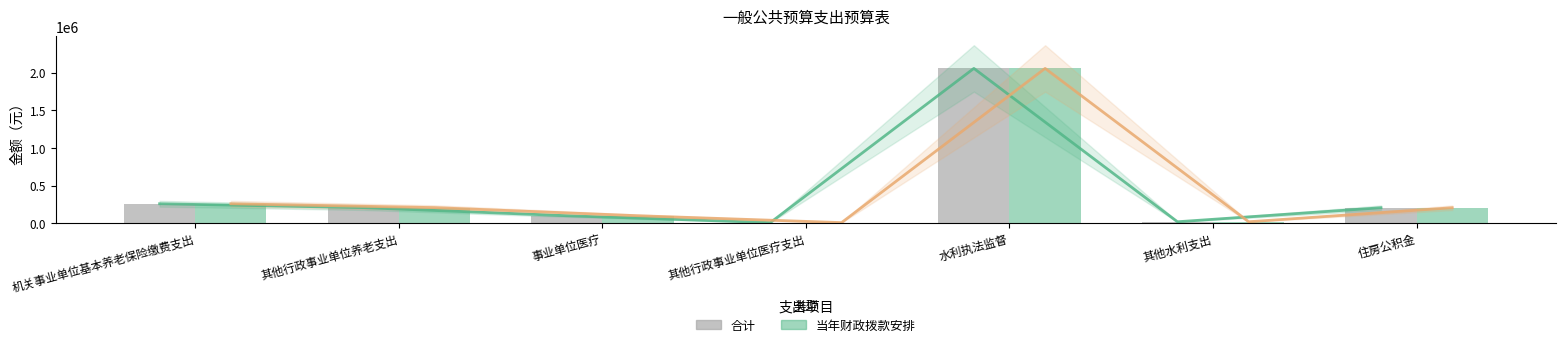

Rank the series at 其他行政事业单位医疗支出 from lowest to highest value.

合计趋势, 当年财政拨款安排趋势, 合计, 当年财政拨款安排